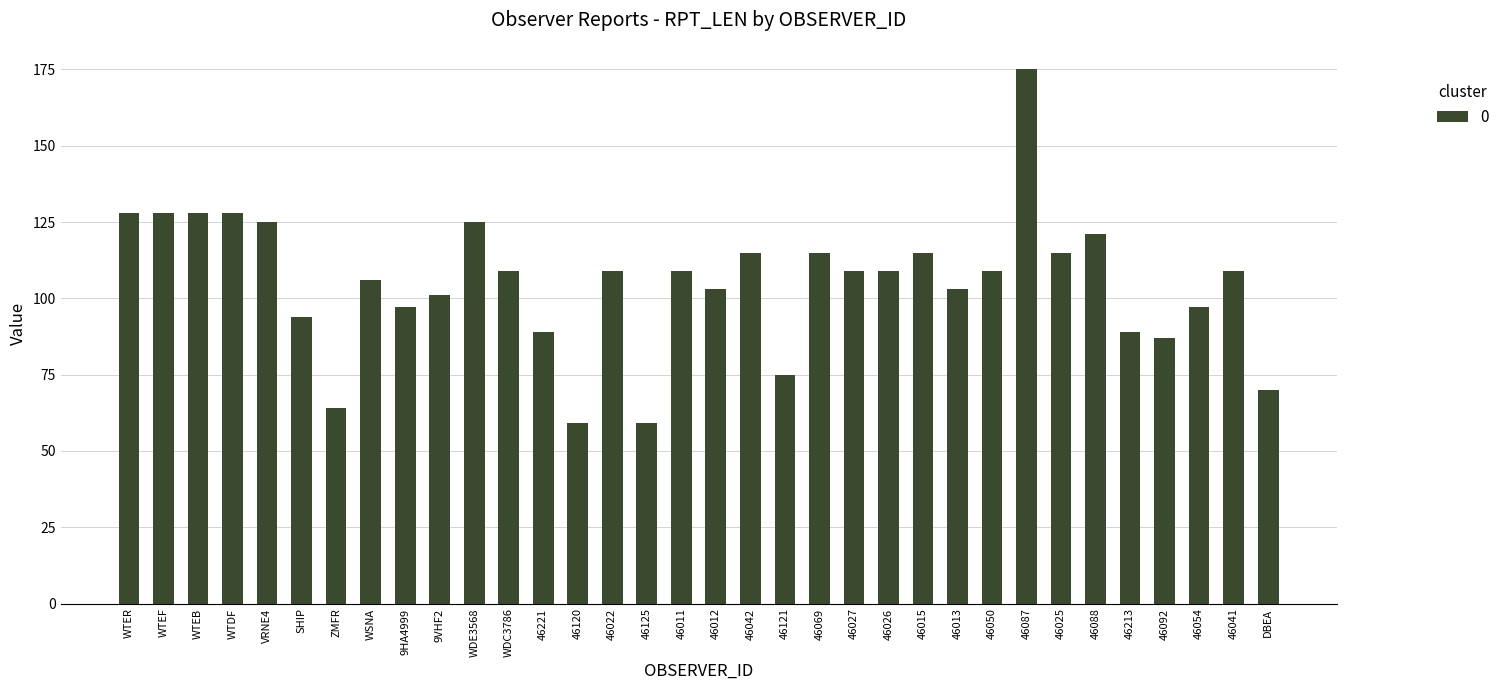

Reading right to left, transcribe all the data shown in this chart.

DBEA=70	46041=109	46054=97	46092=87	46213=89	46088=121	46025=115	46087=175	46050=109	46013=103	46015=115	46026=109	46027=109	46069=115	46121=75	46042=115	46012=103	46011=109	46125=59	46022=109	46120=59	46221=89	WDC3786=109	WDE3568=125	9VHF2=101	9HA4999=97	WSNA=106	ZMFR=64	SHIP=94	VRNE4=125	WTDF=128	WTEB=128	WTEF=128	WTER=128